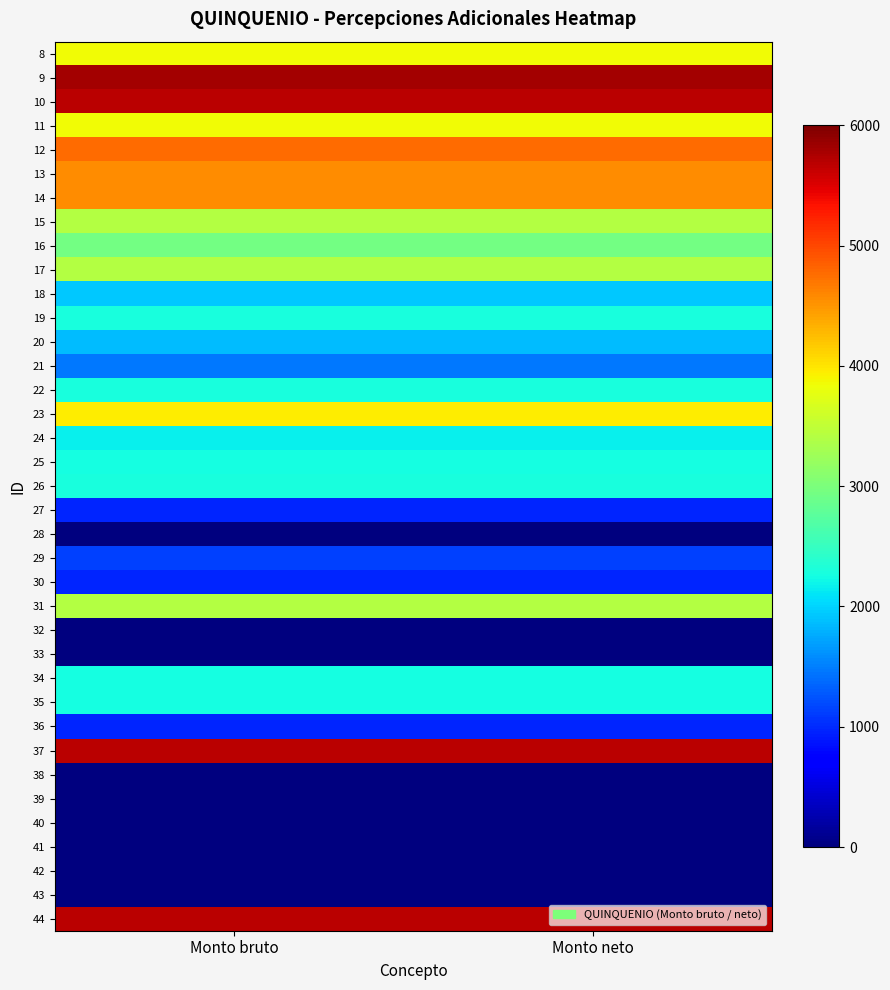

Between Monto neto and Monto bruto, which is larger?

Monto neto